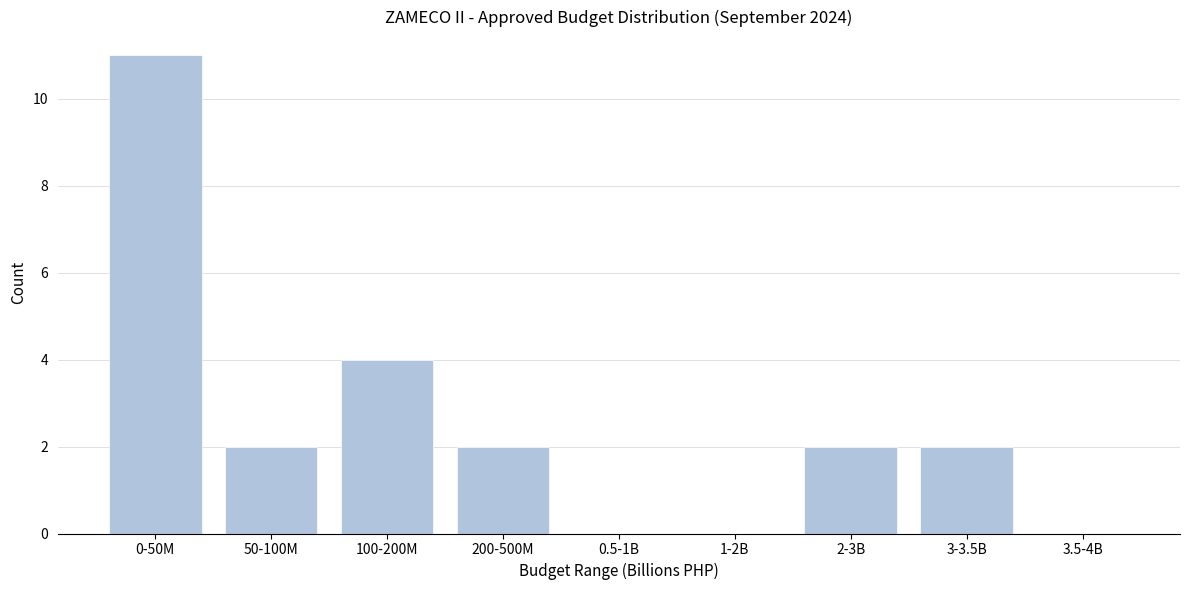

Reading left to right, transcribe all the data shown in this chart.

0-50M=11	50-100M=2	100-200M=4	200-500M=2	0.5-1B=0	1-2B=0	2-3B=2	3-3.5B=2	3.5-4B=0